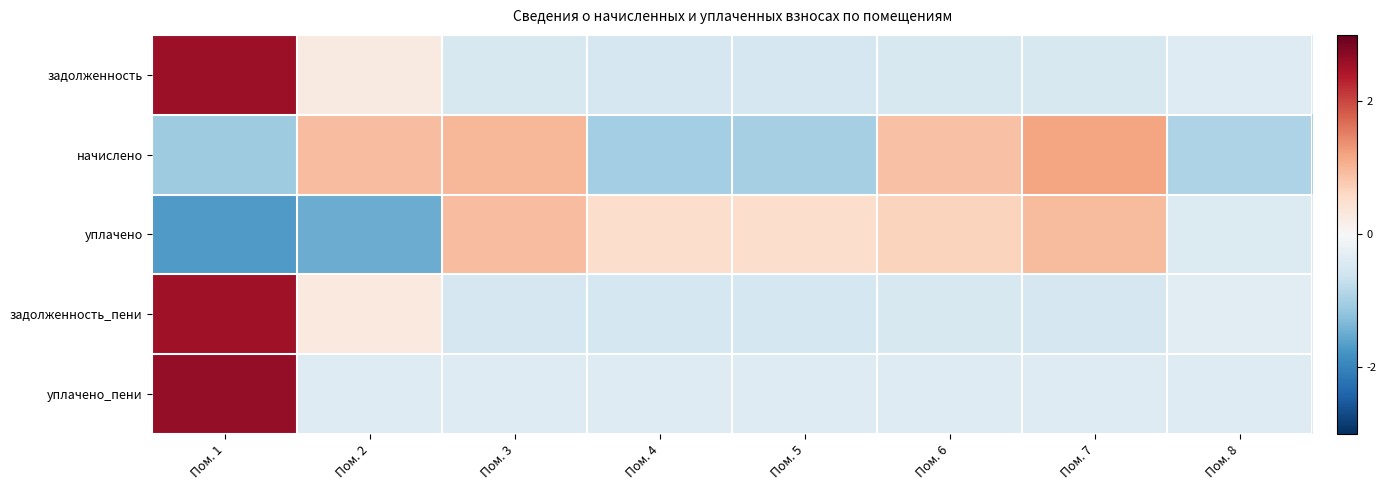

At which category is the sum across all series the highest?

Пом. 1